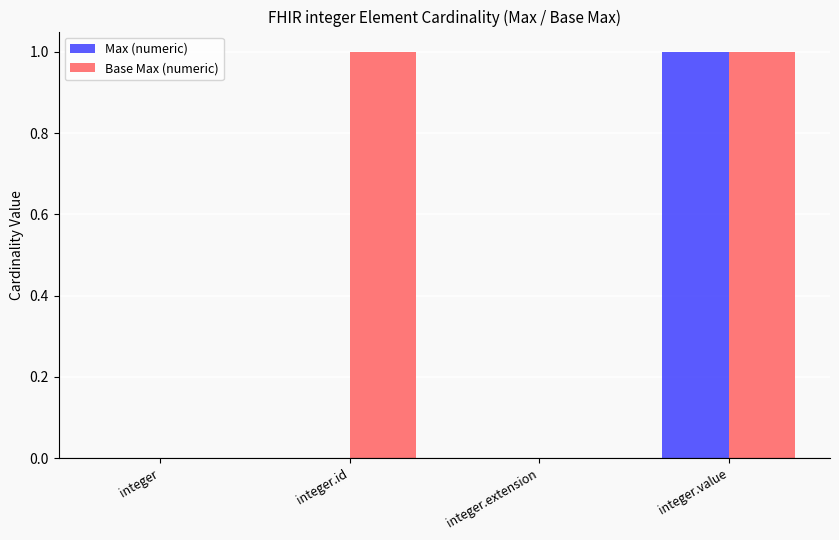

True or false: Max (numeric) has a value of 0 at integer.id.

True